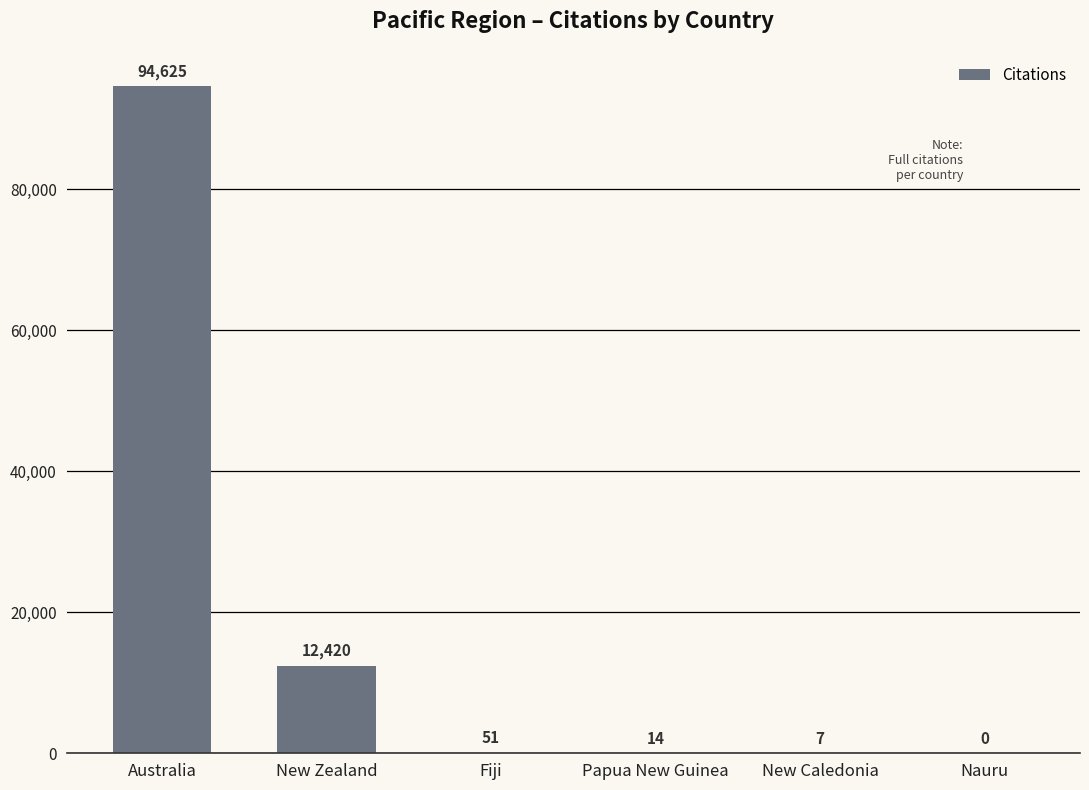

What is the ratio of the value at Papua New Guinea to the value at New Caledonia?

2.0